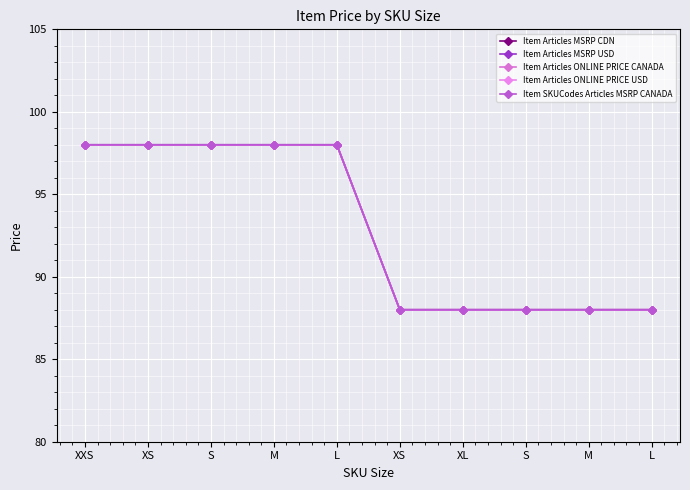

Reading left to right, extract all data points from this chart.

Item Articles MSRP CDN: XXS=98	XS=98	S=98	M=98	L=98	XS=88	XL=88	S=88	M=88	L=88
Item Articles MSRP USD: XXS=98	XS=98	S=98	M=98	L=98	XS=88	XL=88	S=88	M=88	L=88
Item Articles ONLINE PRICE CANADA: XXS=98	XS=98	S=98	M=98	L=98	XS=88	XL=88	S=88	M=88	L=88
Item Articles ONLINE PRICE USD: XXS=98	XS=98	S=98	M=98	L=98	XS=88	XL=88	S=88	M=88	L=88
Item SKUCodes Articles MSRP CANADA: XXS=98	XS=98	S=98	M=98	L=98	XS=88	XL=88	S=88	M=88	L=88